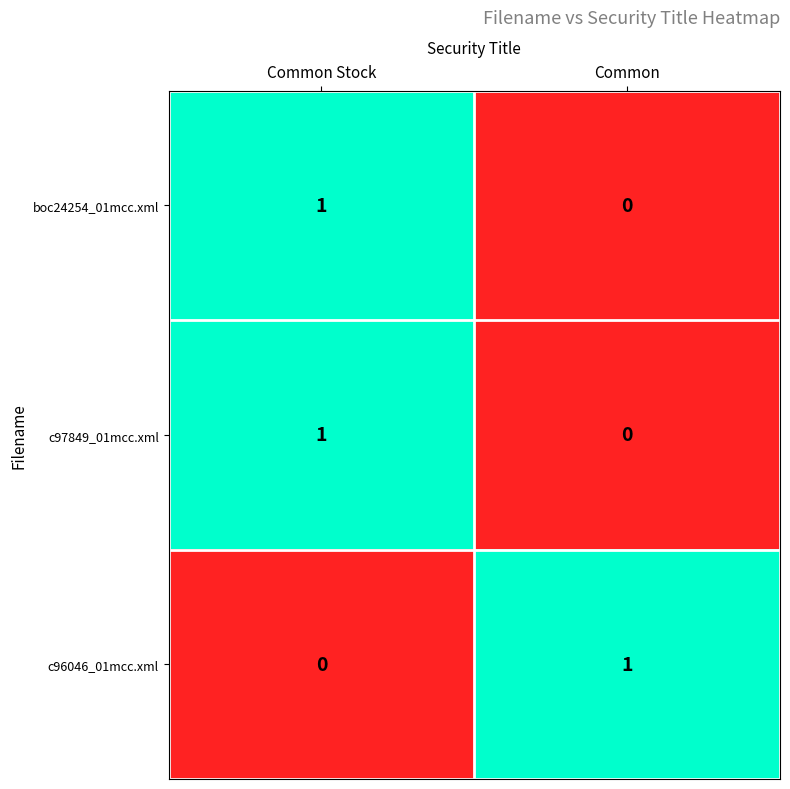

Is it true that c96046_01mcc.xml equals -1 at Common Stock?

False